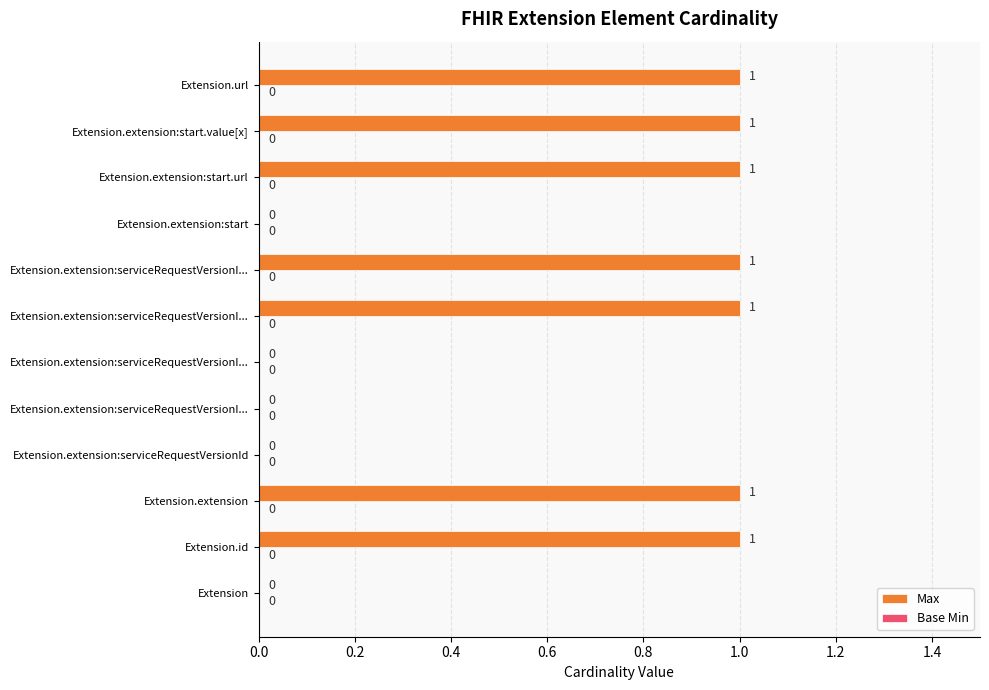

Count the number of categories in the chart.

12